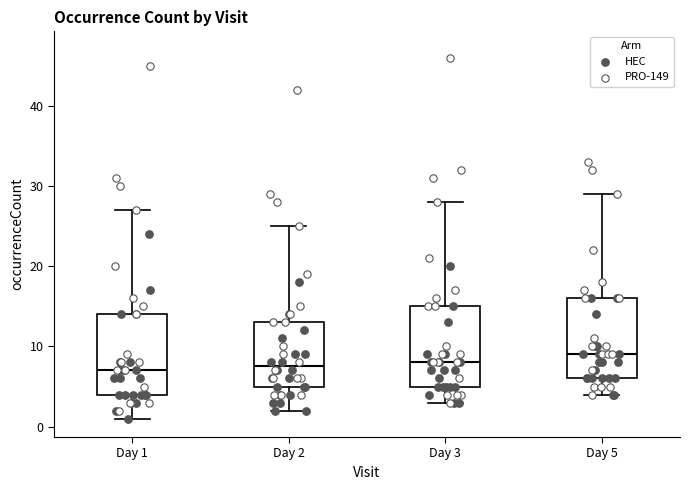

Reading left to right, transcribe this box plot: for each box, give where its median line is, the range the box spans, and where its two whiskers end, as read against the y-axis. The values are not printed on the chart, so give them approximately, as read against the axis.

Day 1: median 7, box 4 to 14, whiskers 1 to 27
Day 2: median 8, box 5 to 13, whiskers 2 to 25
Day 3: median 8, box 5 to 15, whiskers 3 to 28
Day 5: median 9, box 6 to 16, whiskers 4 to 29